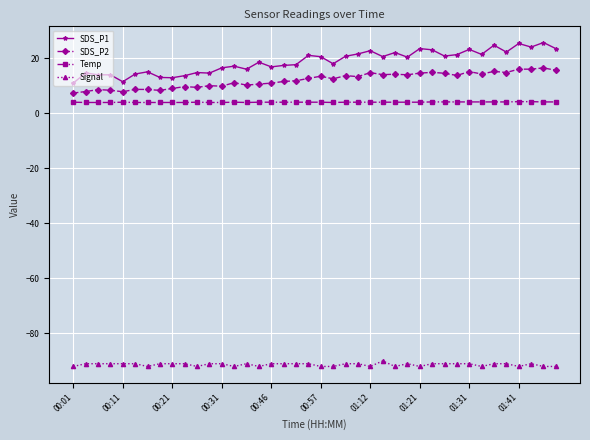

What is the highest value of the SDS_P2 series?

16.6